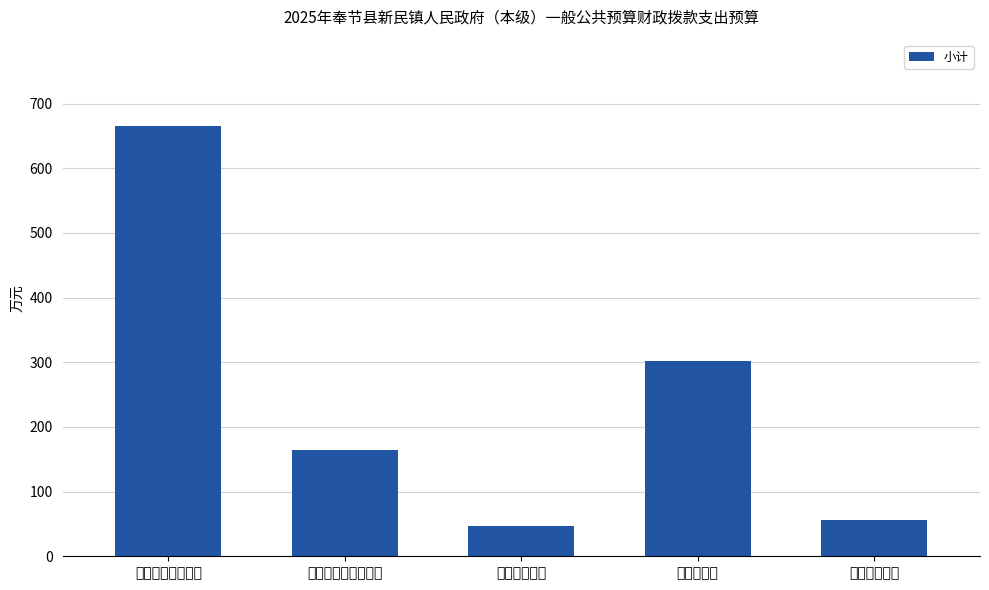

What is the label of the 2nd bar from the left?

社会保障和就业支出